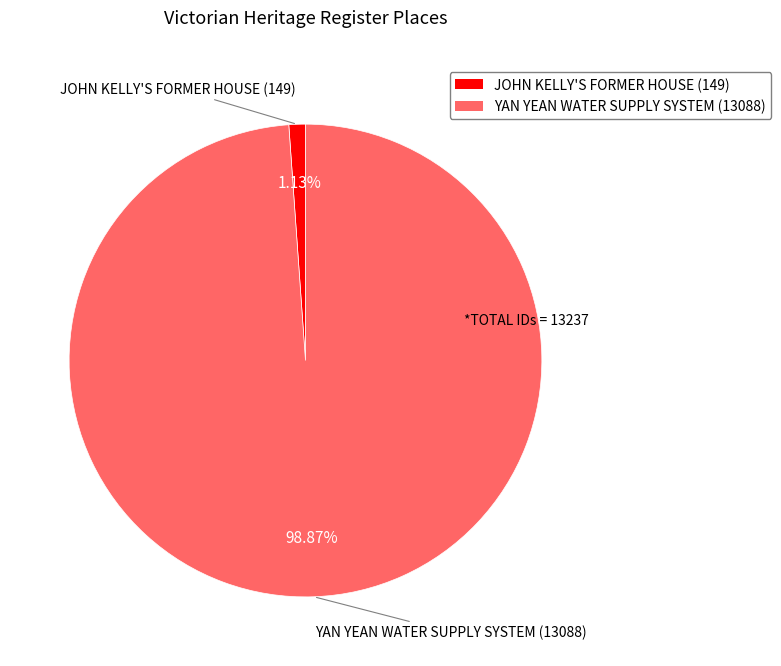

Combined, what portion of the pie is JOHN KELLY'S FORMER HOUSE and YAN YEAN WATER SUPPLY SYSTEM?

100.0%